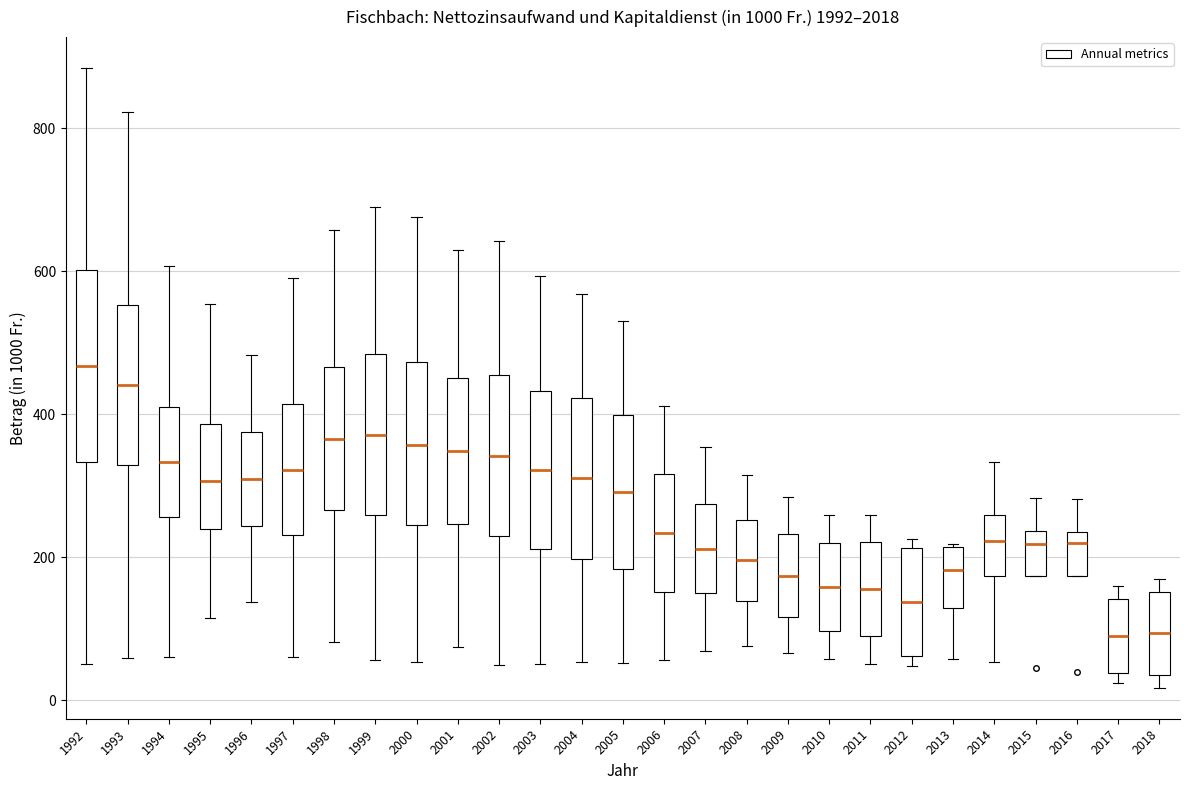

Reading left to right, transcribe this box plot: for each box, give where its median line is, the range the box spans, and where its two whiskers end, as read against the y-axis. The values are not printed on the chart, so give them approximately, as read against the axis.

1992: median 460, box 340 to 600, whiskers 60 to 880
1993: median 440, box 320 to 560, whiskers 60 to 820
1994: median 340, box 260 to 420, whiskers 60 to 600
1995: median 300, box 240 to 380, whiskers 120 to 560
1996: median 320, box 240 to 380, whiskers 140 to 480
1997: median 320, box 240 to 420, whiskers 60 to 600
1998: median 360, box 260 to 460, whiskers 80 to 660
1999: median 380, box 260 to 480, whiskers 60 to 680
2000: median 360, box 240 to 480, whiskers 60 to 680
2001: median 340, box 240 to 460, whiskers 80 to 640
2002: median 340, box 220 to 460, whiskers 40 to 640
2003: median 320, box 220 to 440, whiskers 60 to 600
2004: median 320, box 200 to 420, whiskers 60 to 560
2005: median 300, box 180 to 400, whiskers 60 to 520
2006: median 240, box 160 to 320, whiskers 60 to 420
2007: median 220, box 140 to 280, whiskers 60 to 360
2008: median 200, box 140 to 260, whiskers 80 to 320
2009: median 180, box 120 to 240, whiskers 60 to 280
2010: median 160, box 100 to 220, whiskers 60 to 260
2011: median 160, box 80 to 220, whiskers 60 to 260
2012: median 140, box 60 to 220, whiskers 40 to 220 (just above the box's upper edge)
2013: median 180, box 120 to 220, whiskers 60 to 220
2014: median 220, box 180 to 260, whiskers 60 to 340
2015: median 220, box 180 to 240, whiskers 180 to 280
2016: median 220, box 180 to 240, whiskers 180 to 280
2017: median 80, box 40 to 140, whiskers 20 to 160
2018: median 100, box 40 to 160, whiskers 20 to 180